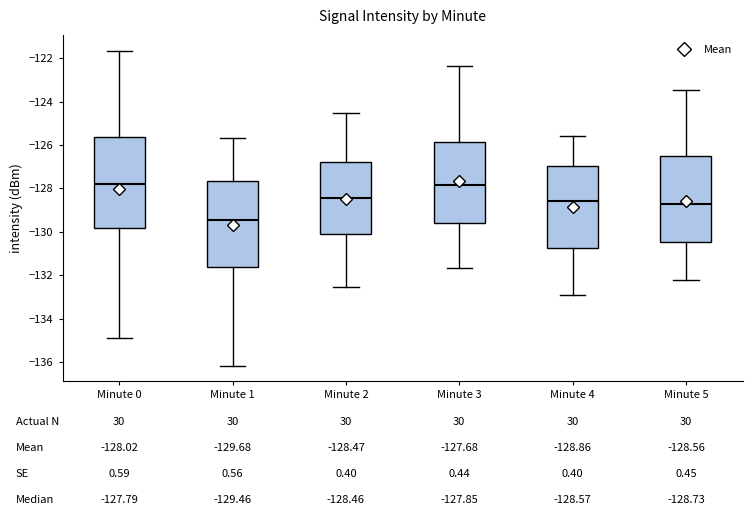

Which box's median line is the lowest?

Minute 1